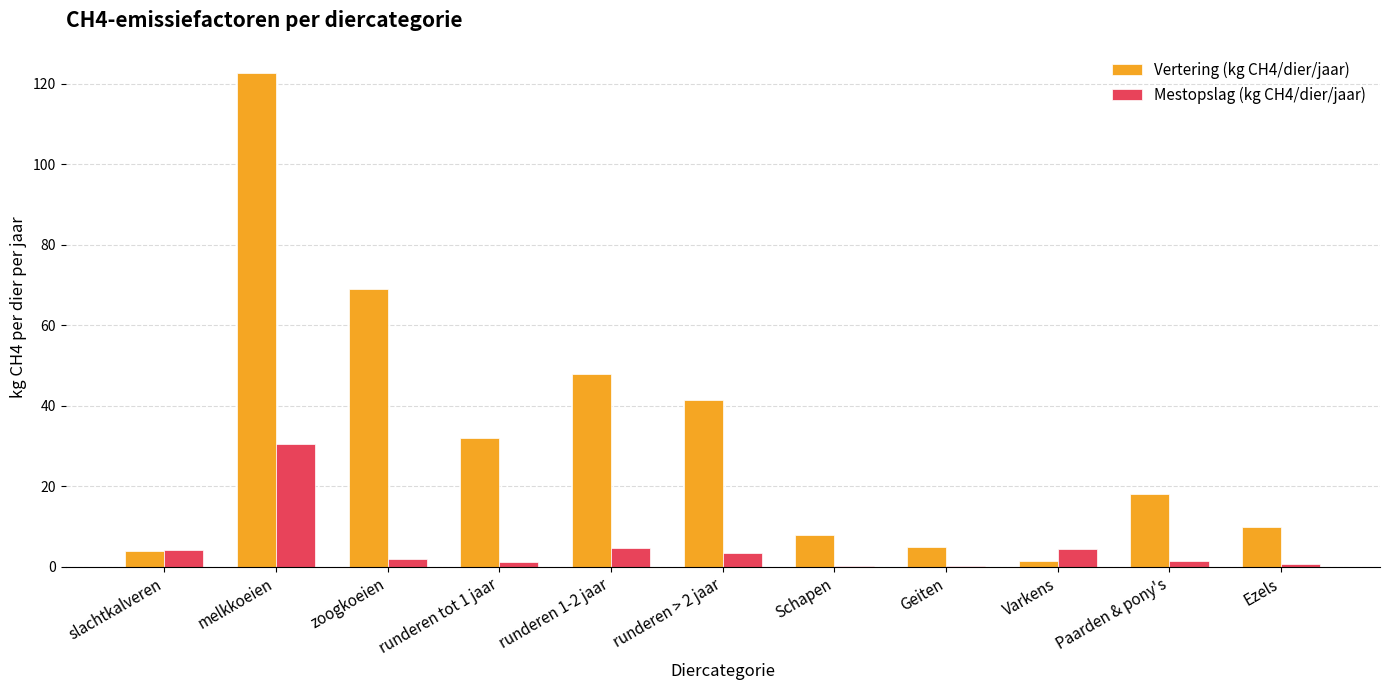

At which category is the sum across all series the highest?

melkkoeien